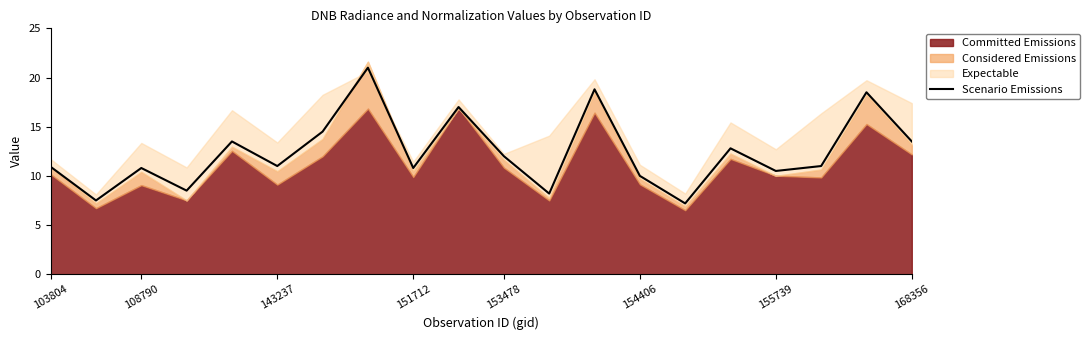

What is the label of the 6th point from the right?

14